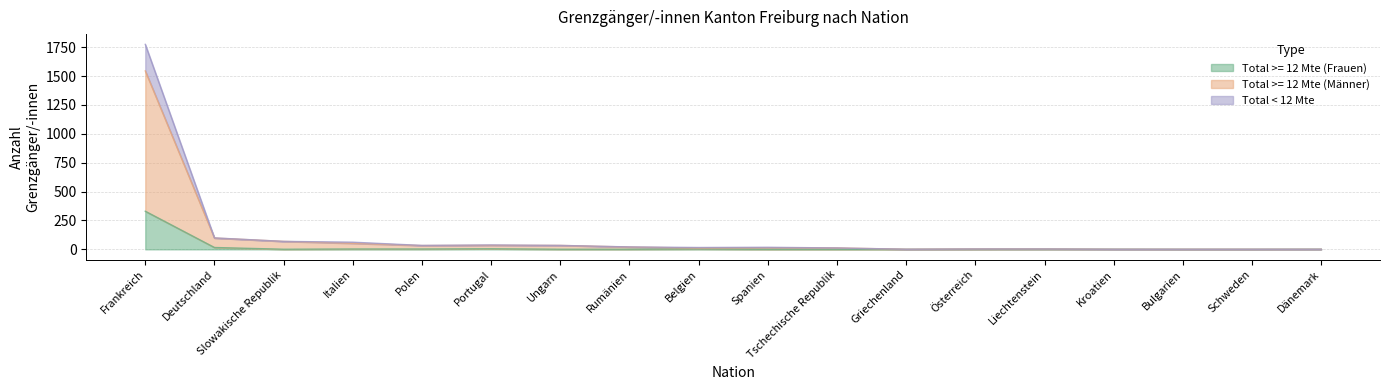

Reading left to right, transcribe all the data shown in this chart.

Total >= 12 Mte (Frauen): Frankreich=330	Deutschland=16	Slowakische Republik=1	Italien=3	Polen=3	Portugal=5	Ungarn=1	Rumänien=1	Belgien=3	Spanien=0	Tschechische Republik=0	Griechenland=0	Österreich=0	Liechtenstein=1	Kroatien=1	Bulgarien=0	Schweden=0	Dänemark=1
Total >= 12 Mte (Männer): Frankreich=1545	Deutschland=98	Slowakische Republik=69	Italien=52	Polen=33	Portugal=35	Ungarn=34	Rumänien=20	Belgien=11	Spanien=14	Tschechische Republik=12	Griechenland=1	Österreich=3	Liechtenstein=3	Kroatien=1	Bulgarien=1	Schweden=1	Dänemark=1
Total < 12 Mte: Frankreich=1775	Deutschland=99	Slowakische Republik=69	Italien=62	Polen=34	Portugal=38	Ungarn=34	Rumänien=21	Belgien=16	Spanien=18	Tschechische Republik=12	Griechenland=1	Österreich=3	Liechtenstein=3	Kroatien=1	Bulgarien=1	Schweden=1	Dänemark=1